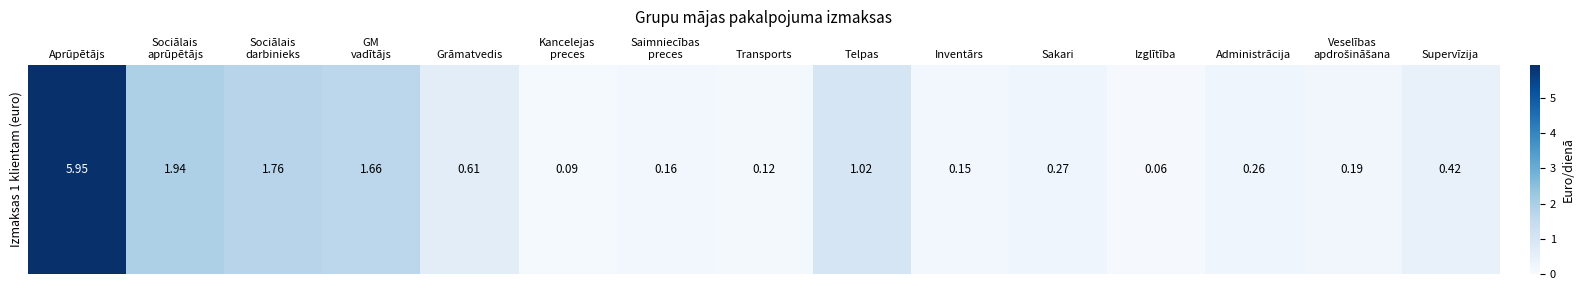

Which label corresponds to the smallest value in the chart?

Izglītība